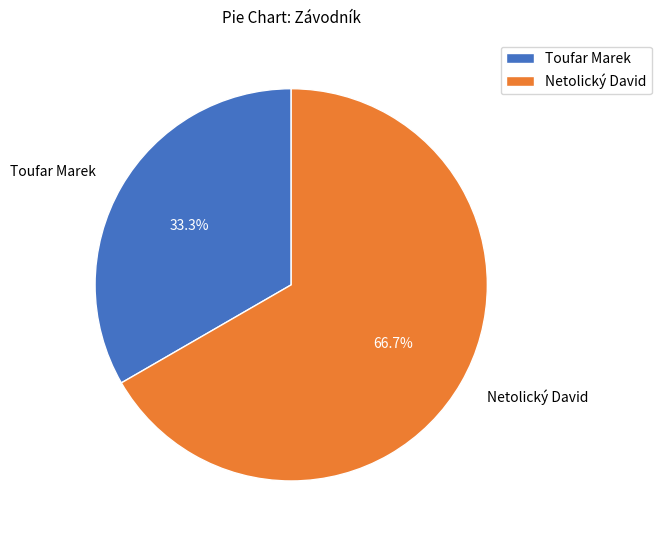

What is the smallest slice in the pie chart?

Toufar Marek